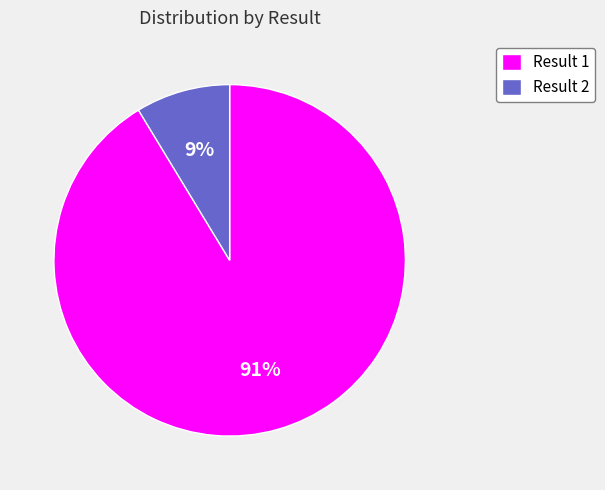

To the nearest percent, what percentage of the pie is Result 1?

91%